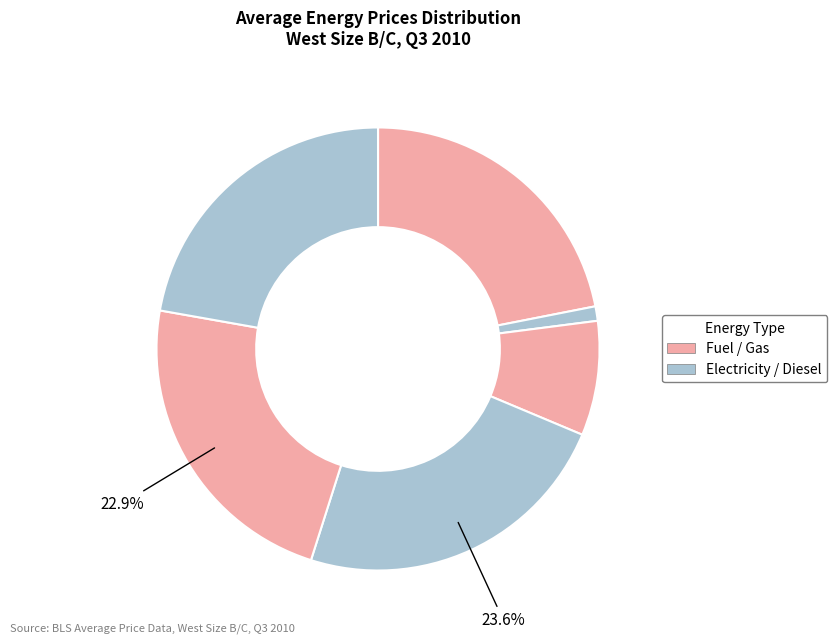

How many segments does this pie chart have?

6